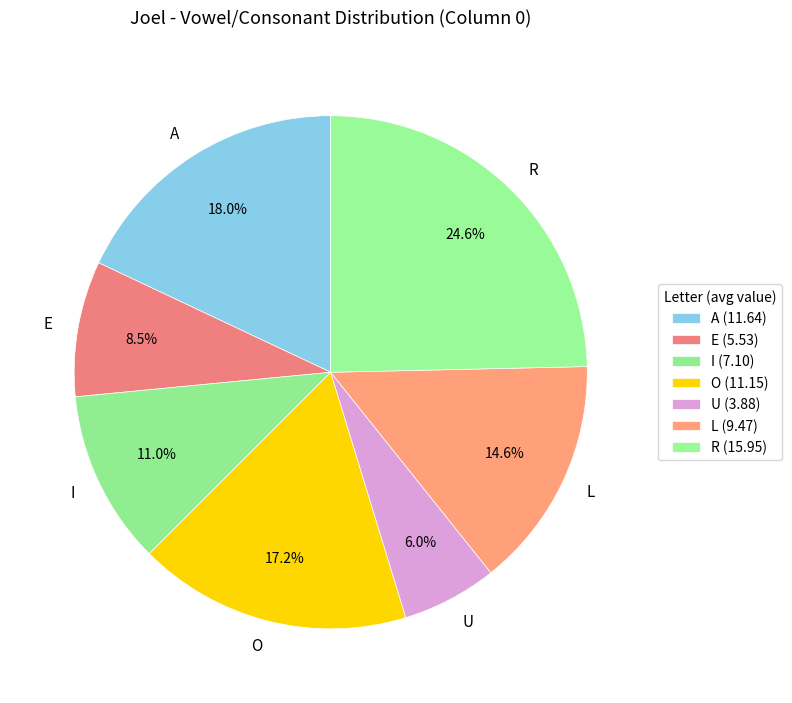

Do I and R together represent more than half of the pie?

No